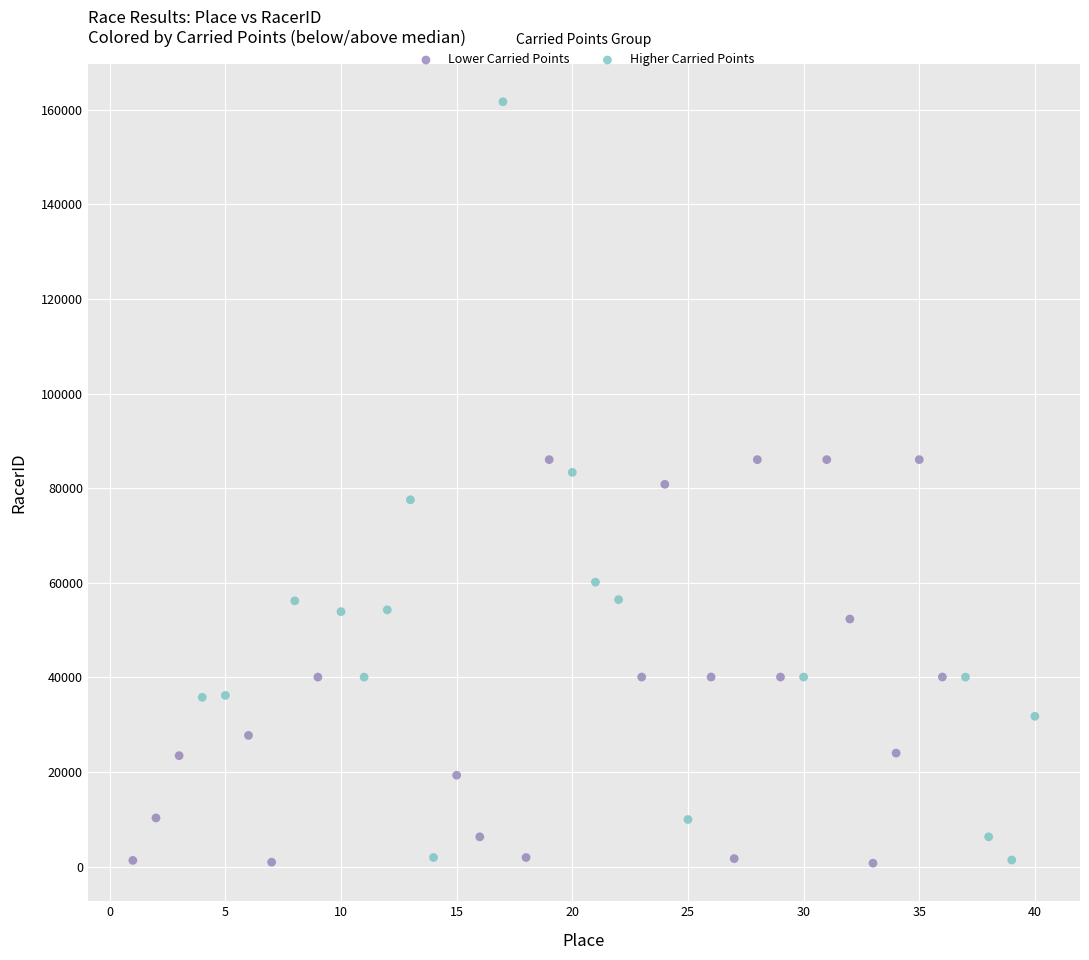

Which series contains the highest Y value?

Higher Carried Points